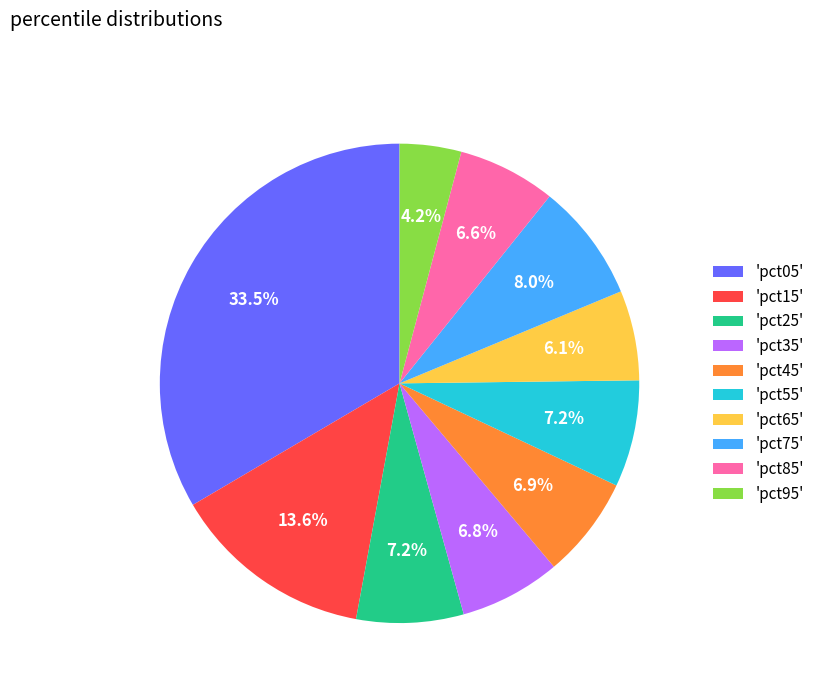

What portion of the pie excludes 'pct95'?

95.8%